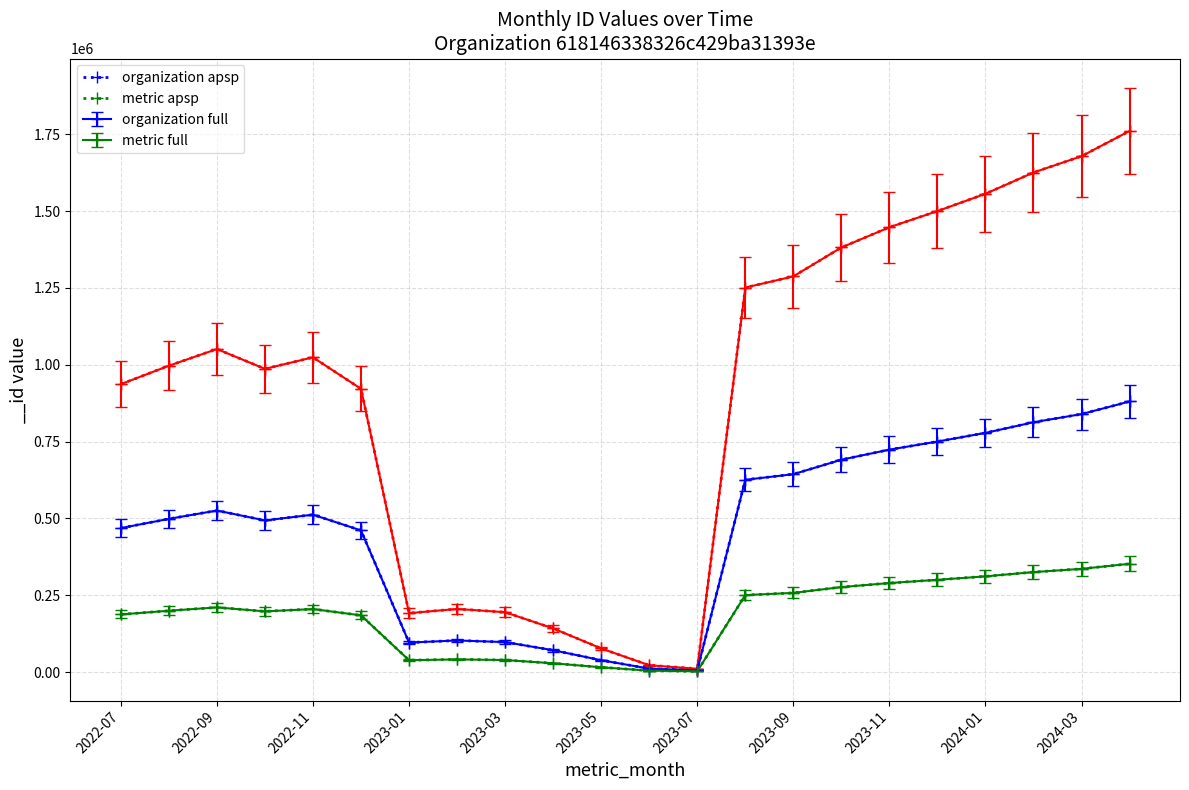

Between 2023-03 and 17, which series saw the biggest shift?

organization apsp